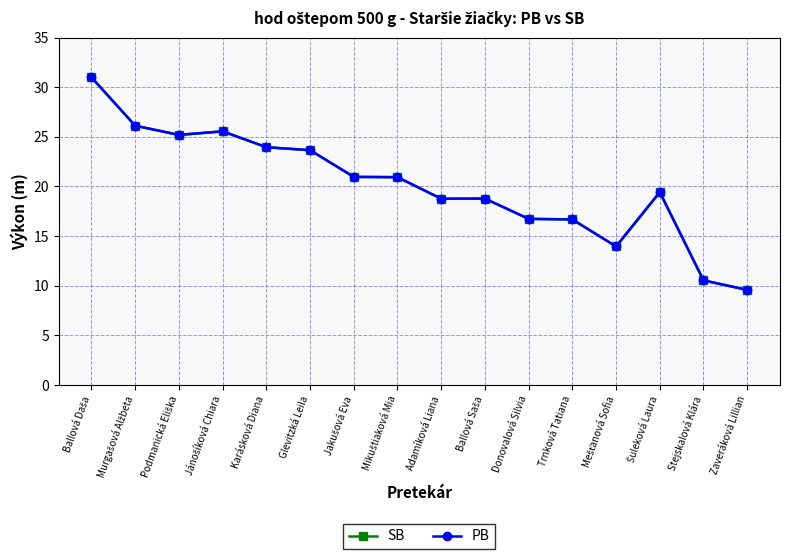

Does the chart have visible grid lines?

Yes